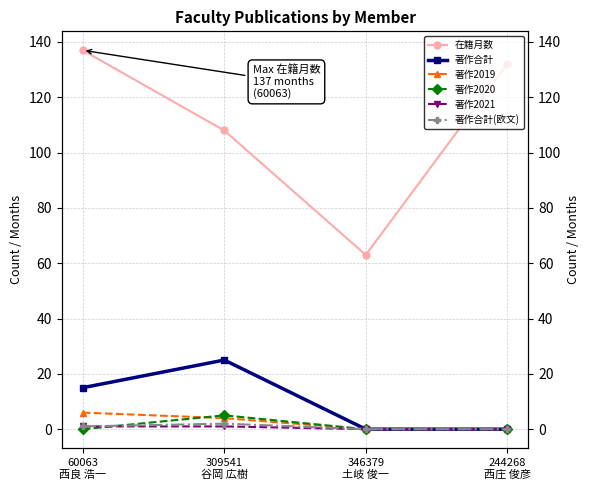

Reading left to right, what are all the values shown in this chart?

在籍月数: 60063
西良 浩一=137	309541
谷岡 広樹=108	346379
土岐 俊一=63	244268
西庄 俊彦=132
著作合計: 60063
西良 浩一=15	309541
谷岡 広樹=25	346379
土岐 俊一=0	244268
西庄 俊彦=0
著作2019: 60063
西良 浩一=6	309541
谷岡 広樹=4	346379
土岐 俊一=0	244268
西庄 俊彦=0
著作2020: 60063
西良 浩一=0	309541
谷岡 広樹=5	346379
土岐 俊一=0	244268
西庄 俊彦=0
著作2021: 60063
西良 浩一=1	309541
谷岡 広樹=1	346379
土岐 俊一=0	244268
西庄 俊彦=0
著作合計(欧文): 60063
西良 浩一=1	309541
谷岡 広樹=2	346379
土岐 俊一=0	244268
西庄 俊彦=0